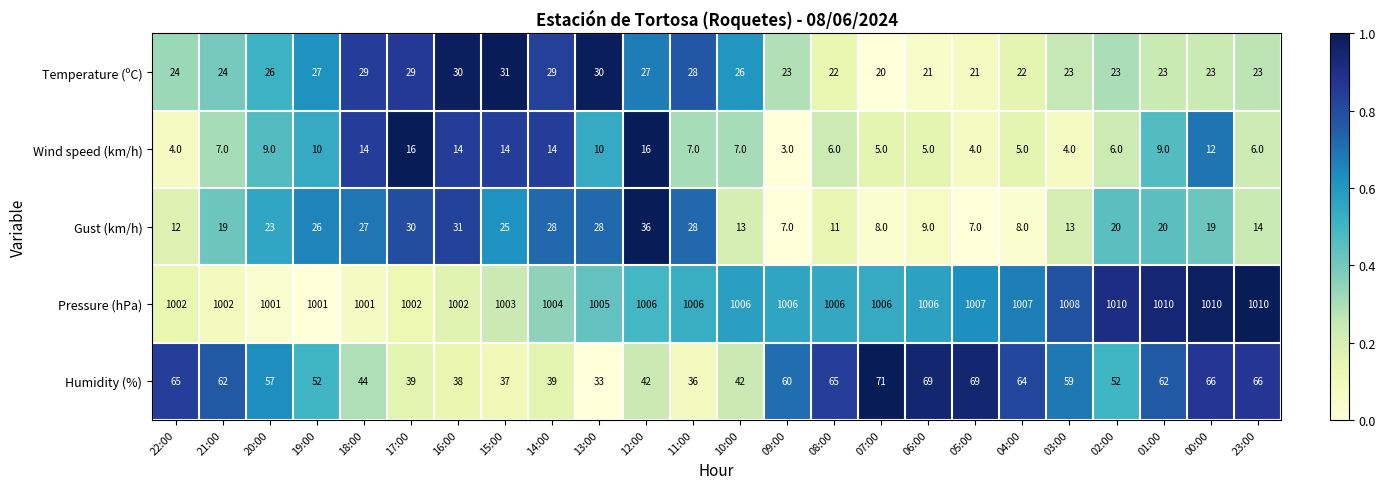

What is the sum of all Humidity (%) values?

1289